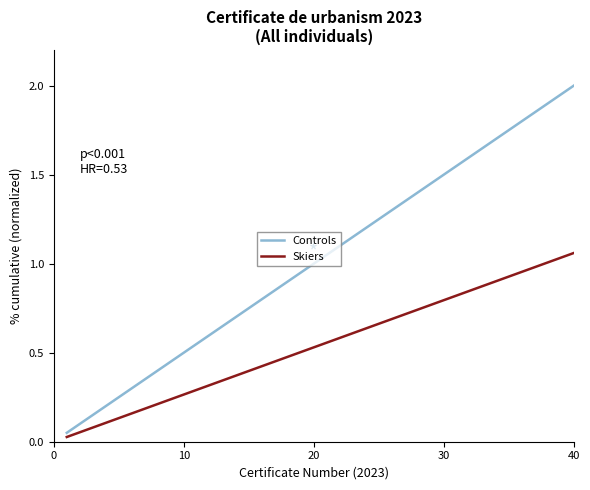

What is the sum of all Skiers values?

21.7